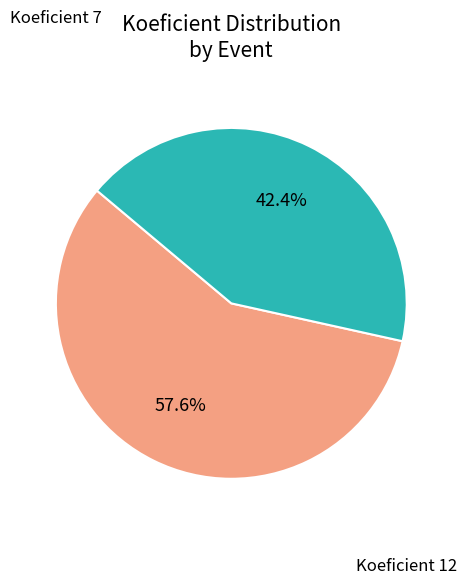

Is there any slice that represents more than half of the pie?

Yes